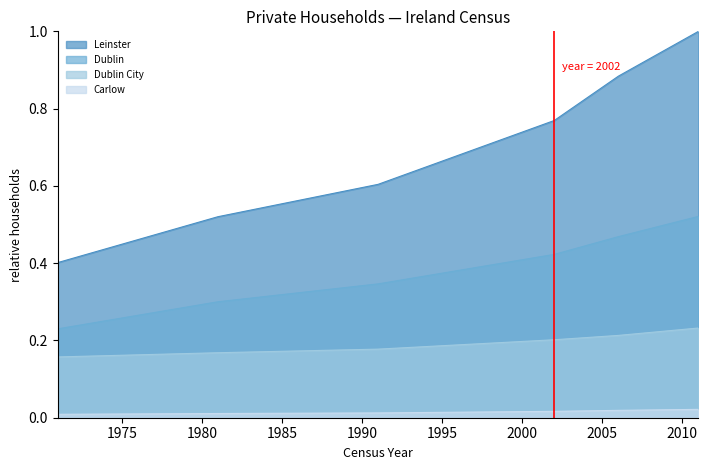

True or false: Leinster and Dublin City cross at least once.

False